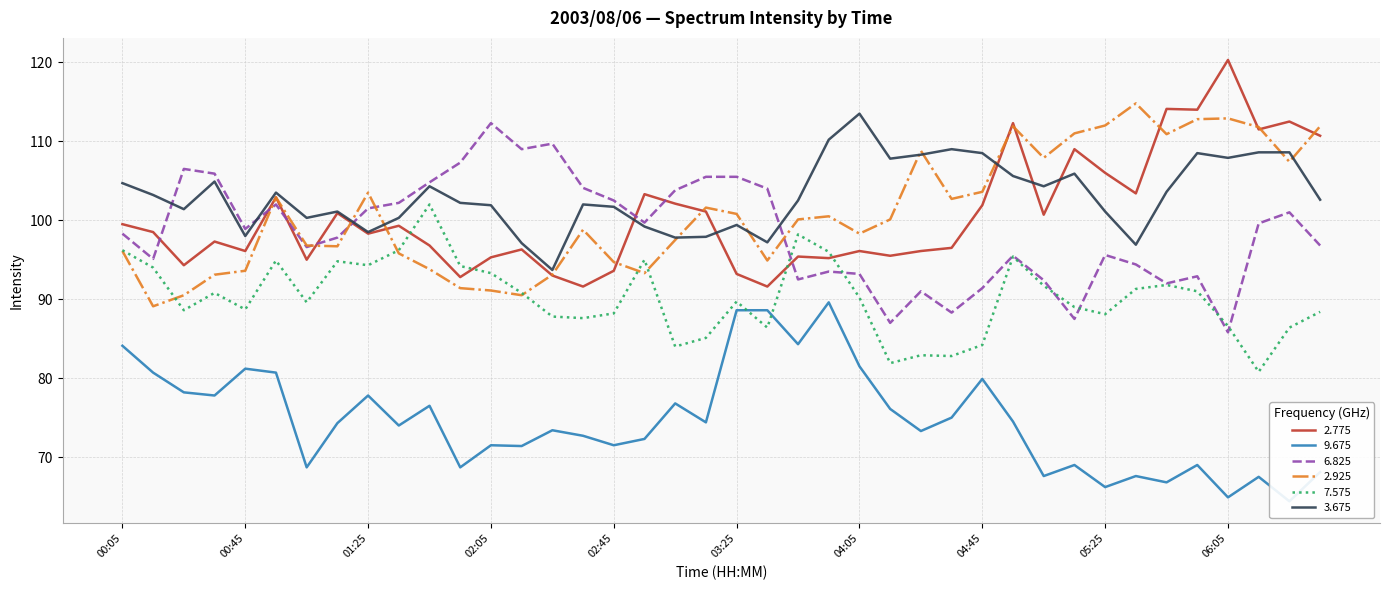

Is it true that 6.825 equals 132.5 at 04:35?

False